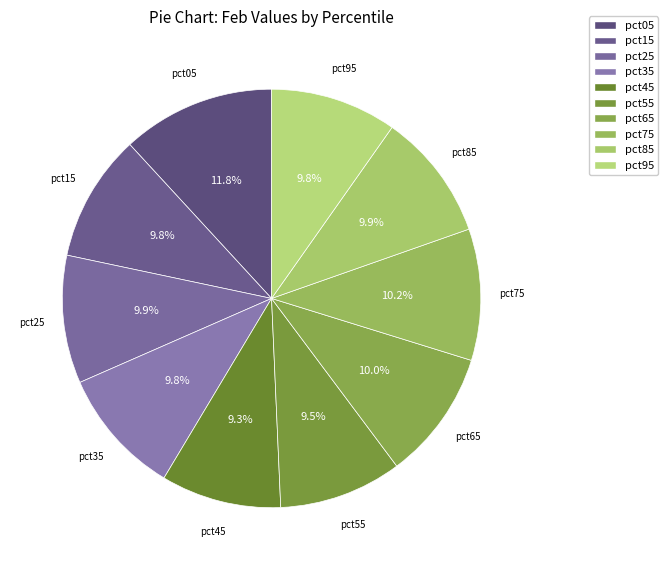

How many slices are in this pie chart?

10